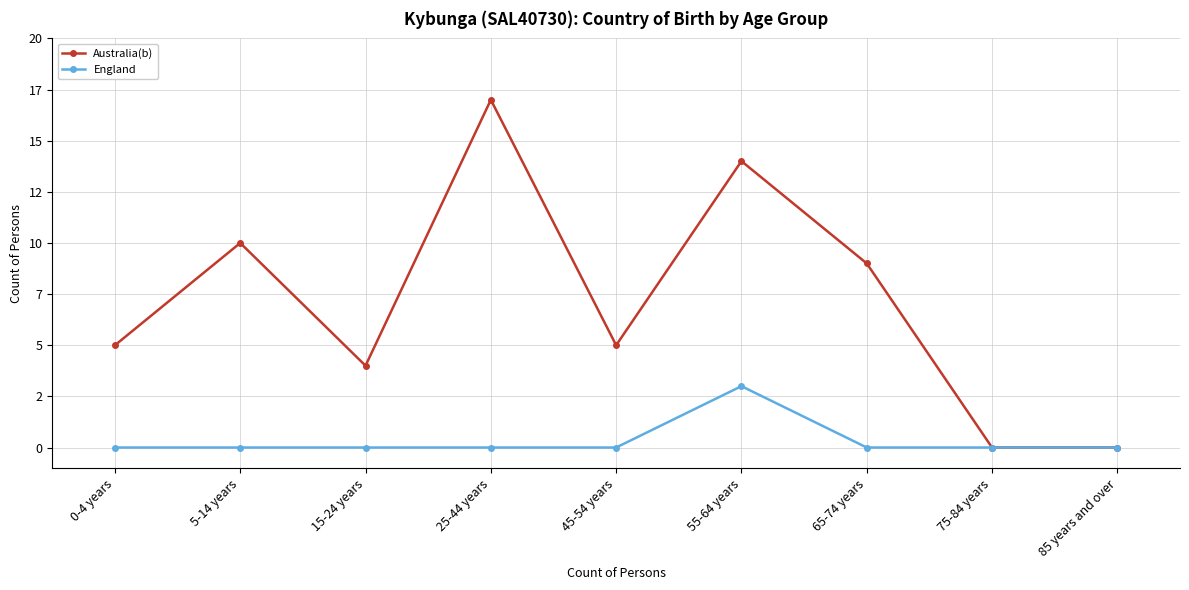

Between 25-44 years and 55-64 years, which series saw the biggest shift?

Australia(b)